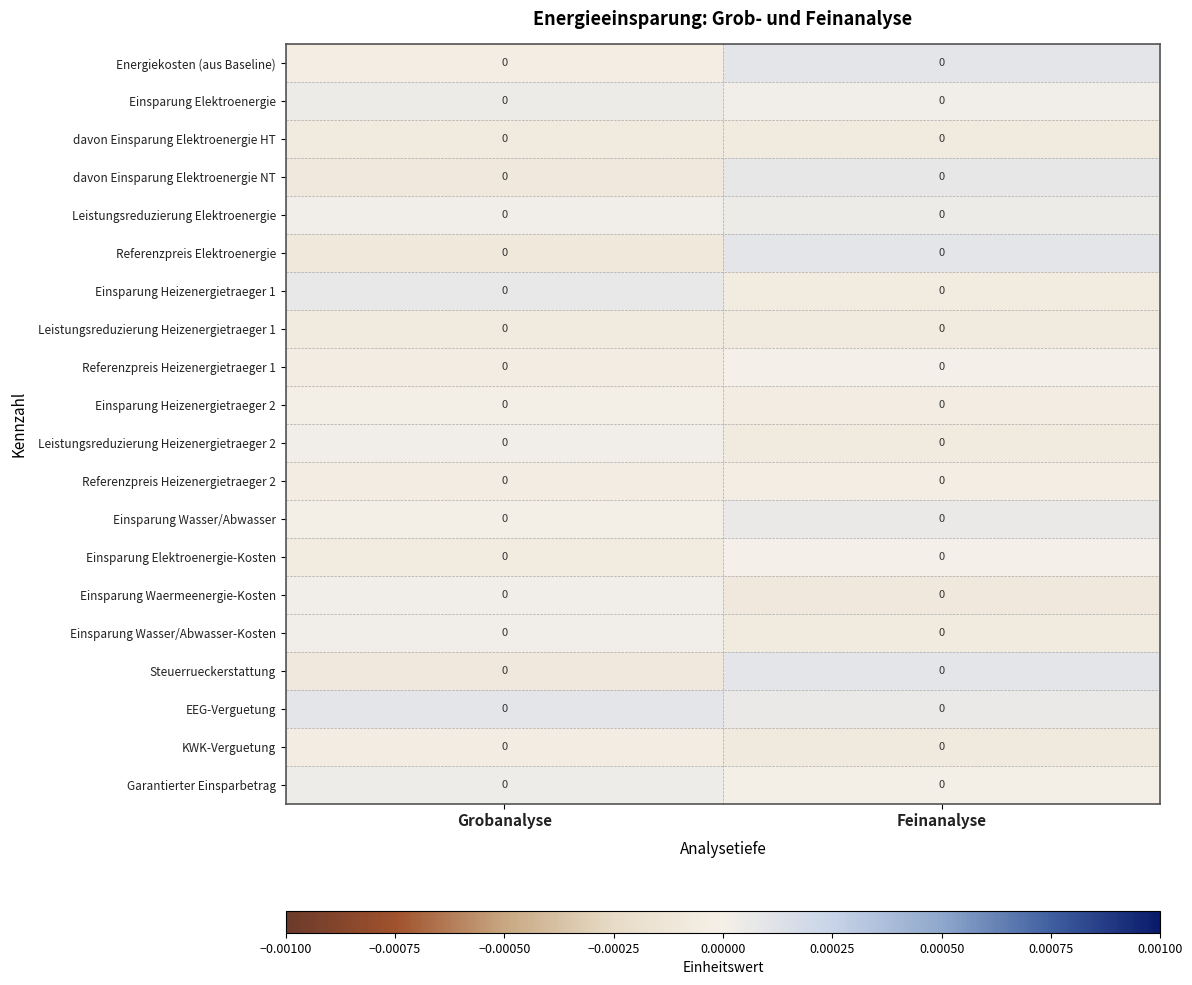

The Leistungsreduzierung Heizenergietraeger 1 series shows -0.0 at Grobanalyse. True or false?

True